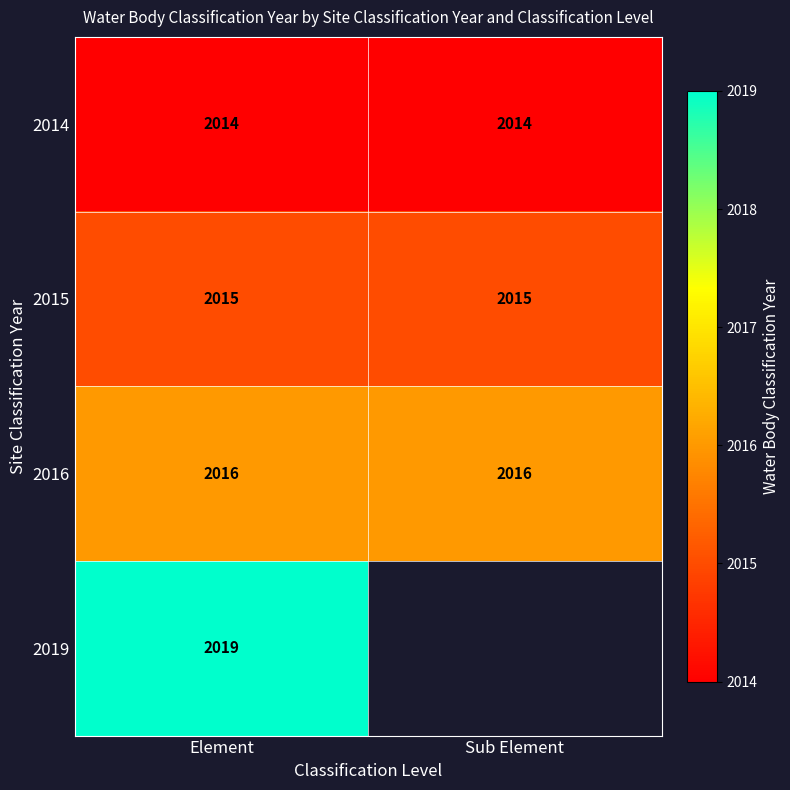

Is the value of 2016 at Element greater than the value of 2014 at Sub Element?

Yes